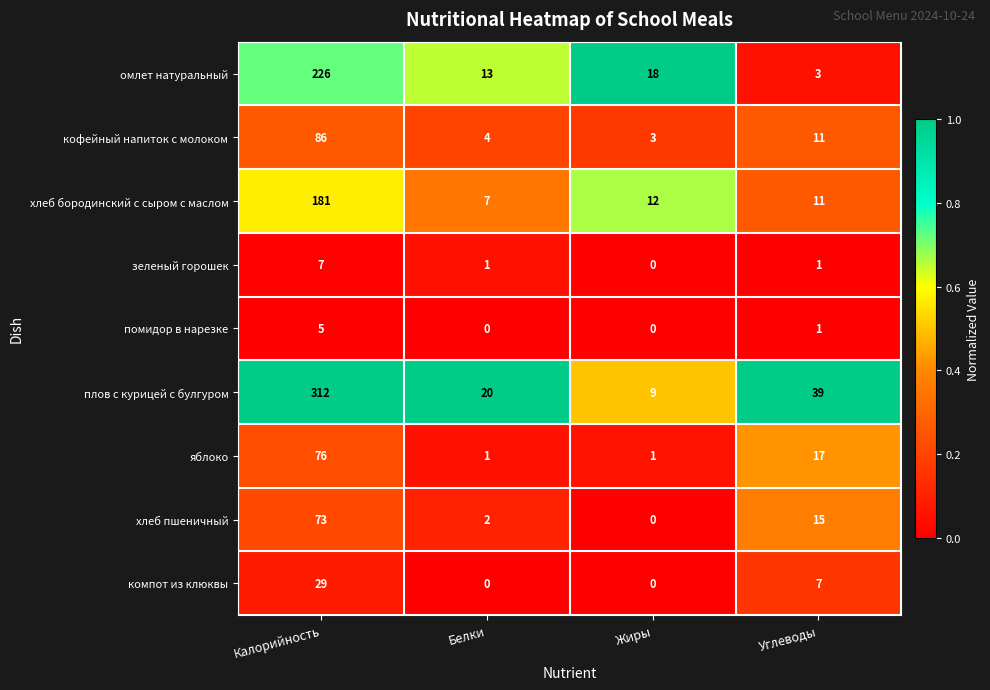

The value of хлеб пшеничный at Жиры is -30. True or false?

False